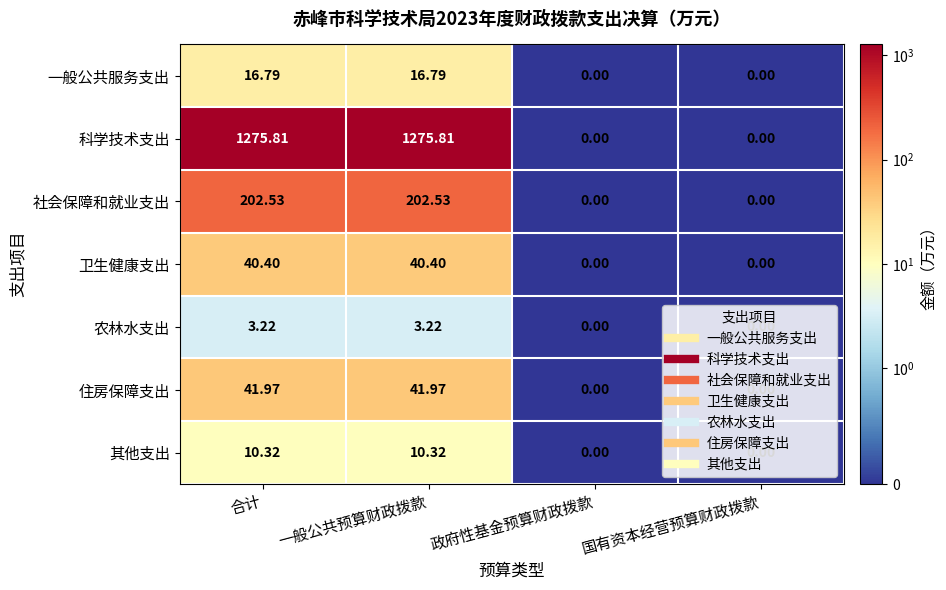

How many data points in 社会保障和就业支出 are above 202?

2